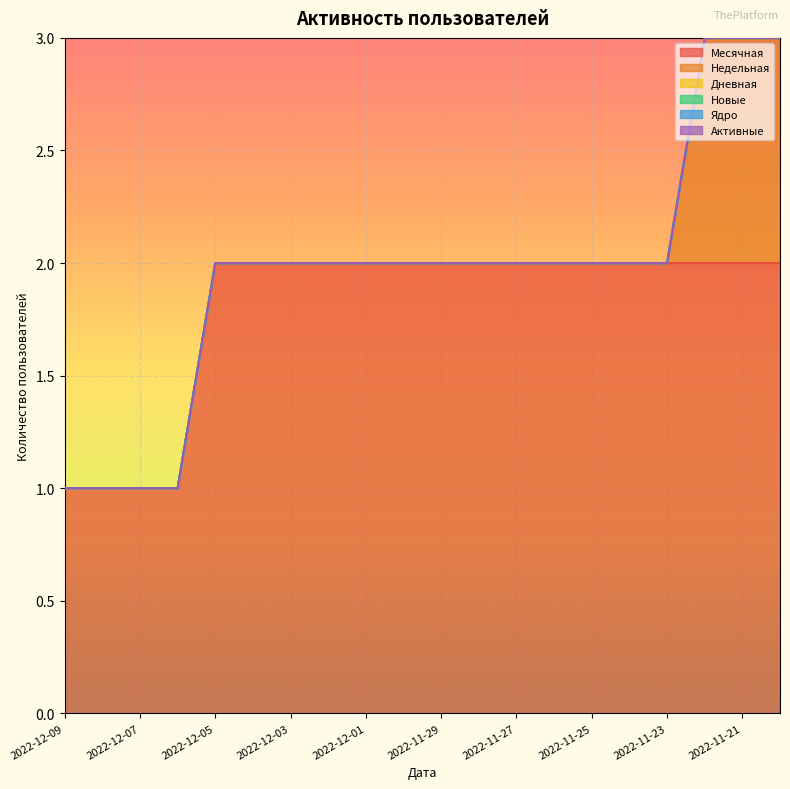

Which has a higher value, 2022-11-21 or 2022-11-30?

2022-11-21